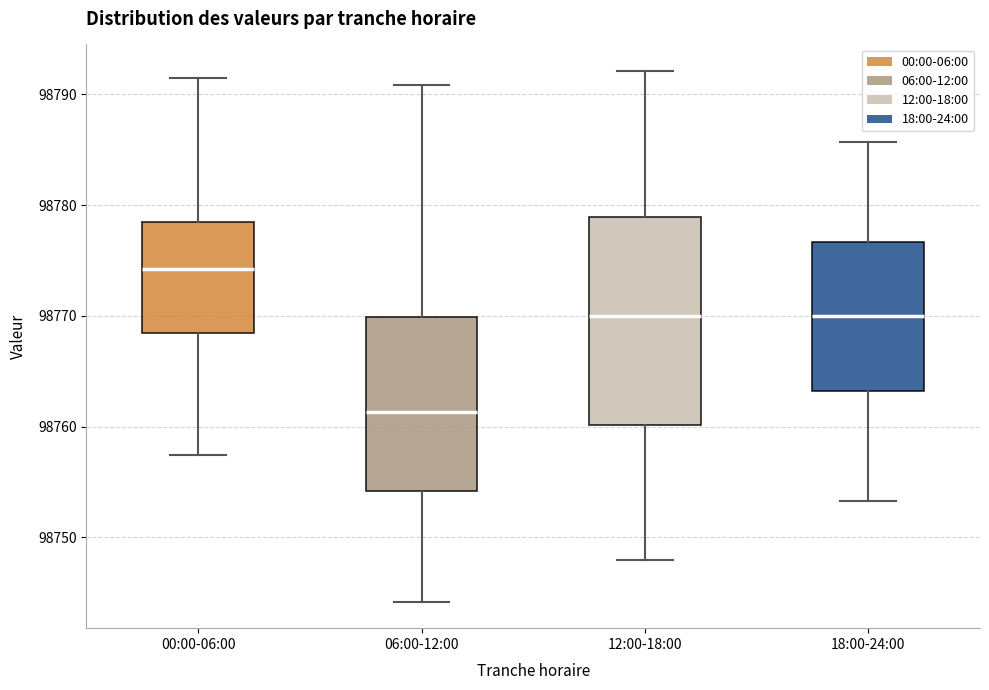

Reading left to right, transcribe this box plot: for each box, give where its median line is, the range the box spans, and where its two whiskers end, as read against the y-axis. The values are not printed on the chart, so give them approximately, as read against the axis.

00:00-06:00: median 98774, box 98768 to 98779, whiskers 98757 to 98791
06:00-12:00: median 98761, box 98754 to 98770, whiskers 98744 to 98791
12:00-18:00: median 98770, box 98760 to 98779, whiskers 98748 to 98792
18:00-24:00: median 98770, box 98763 to 98777, whiskers 98753 to 98786